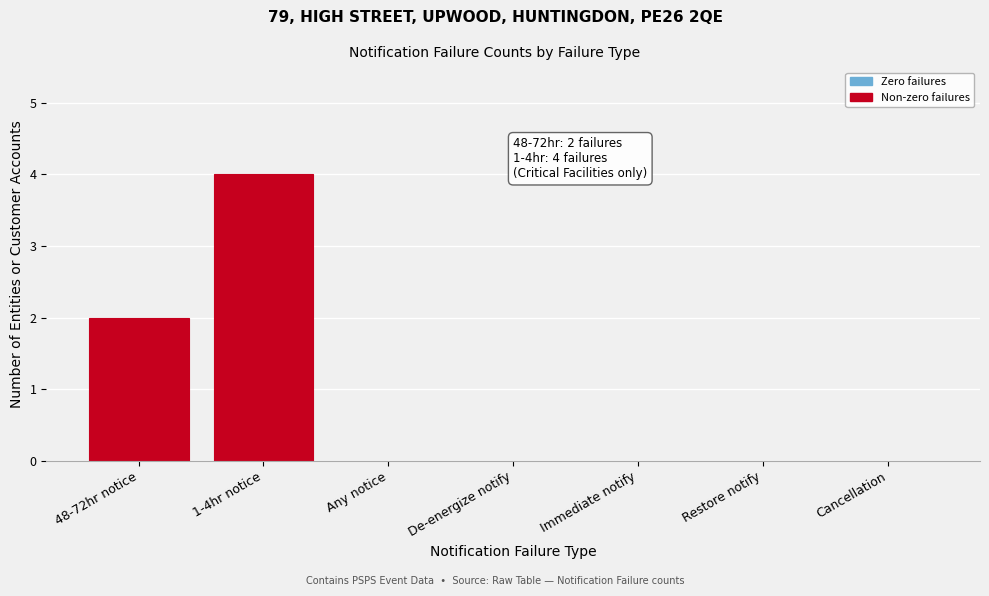

Reading left to right, what are all the values shown in this chart?

48-72hr notice=2	1-4hr notice=4	Any notice=0	De-energize notify=0	Immediate notify=0	Restore notify=0	Cancellation=0